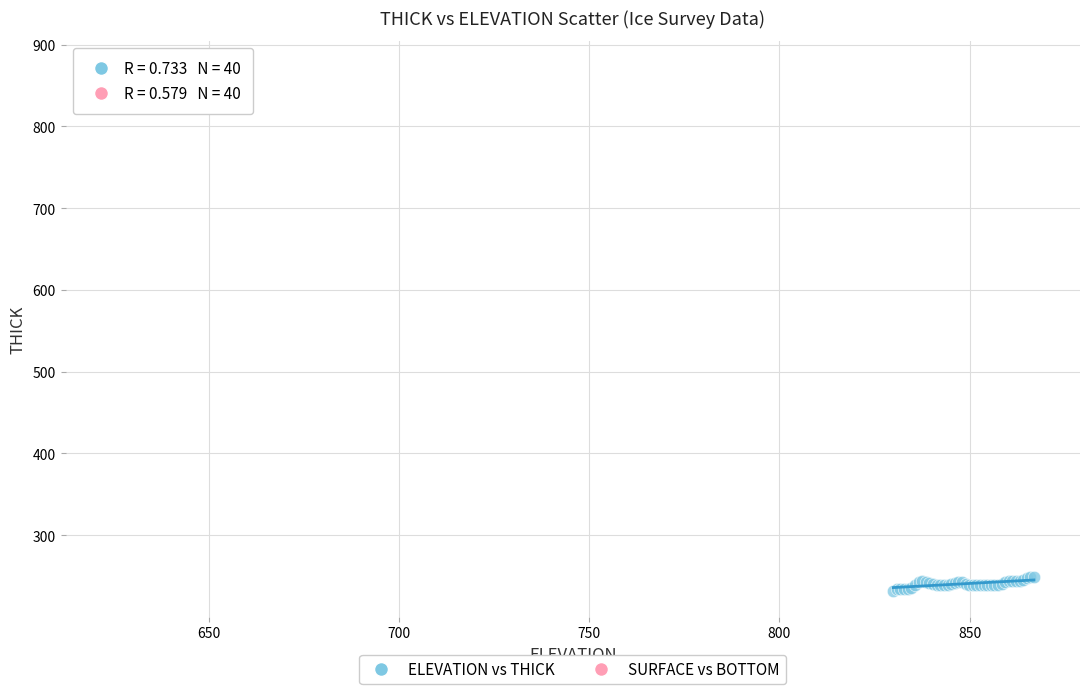

What are all the series names shown in the legend?

ELEVATION vs THICK, SURFACE vs BOTTOM